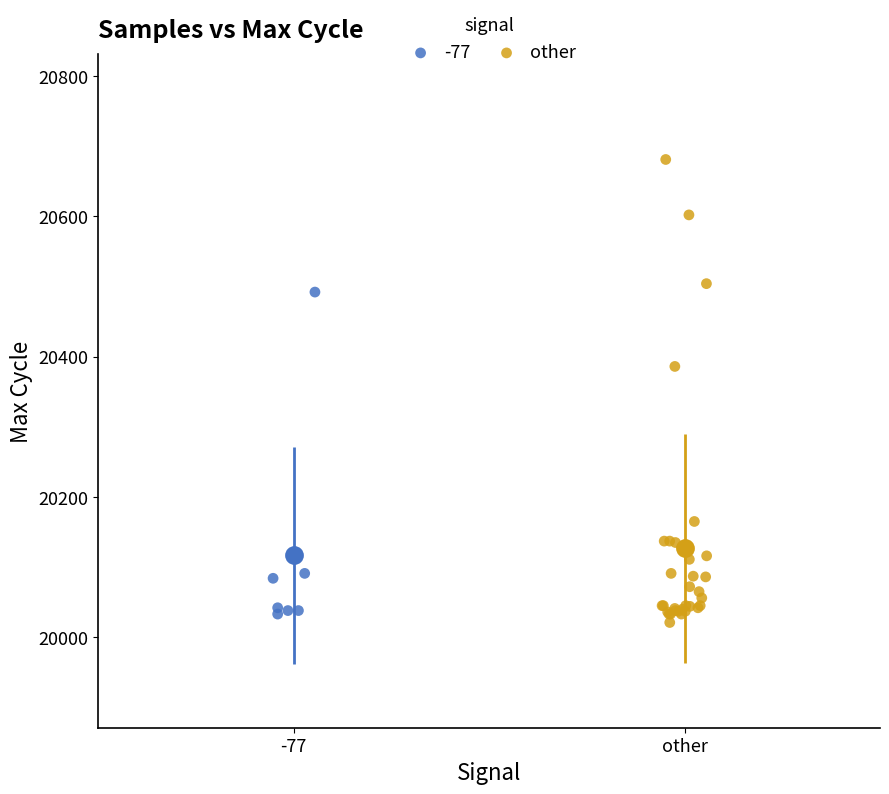

Which series contains the highest Y value?

other